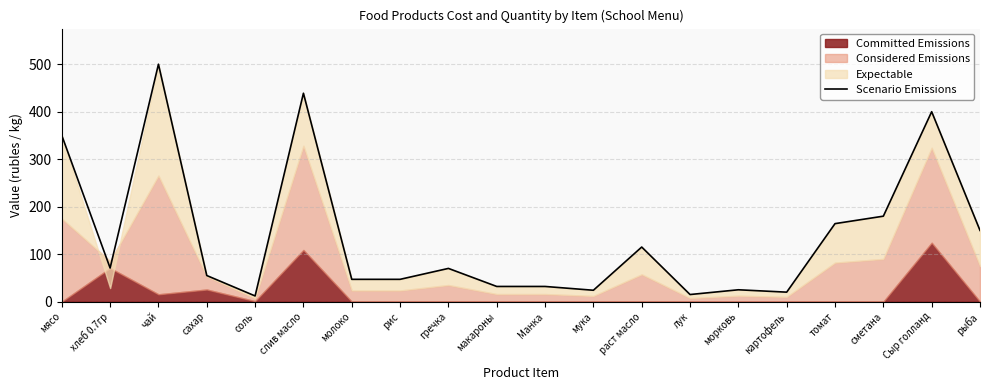

What is the difference between the values at Сыр голланд and мясо?

50.0